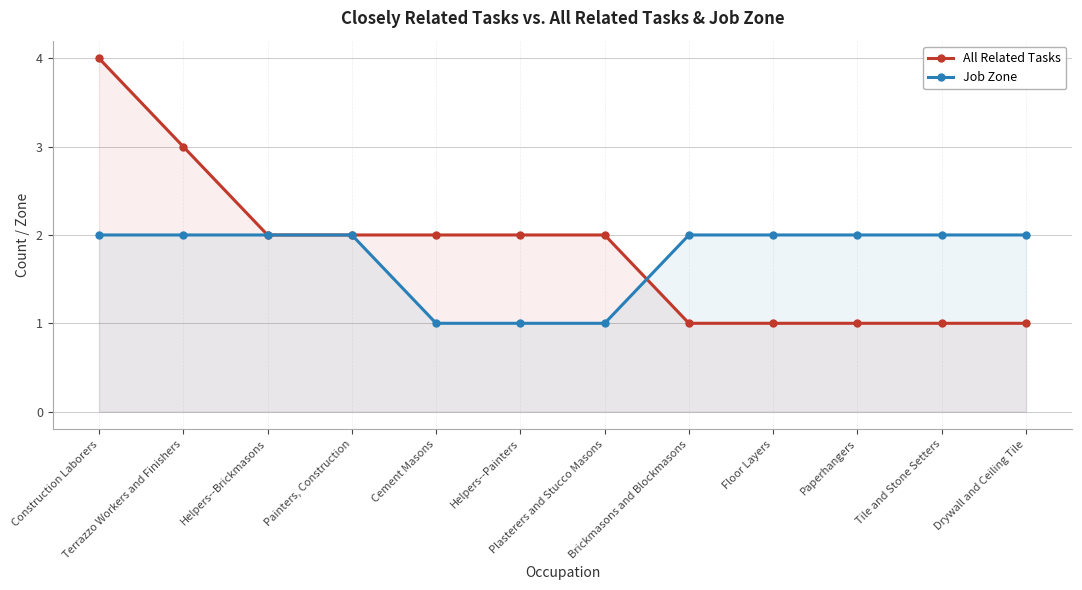

How many data points in All Related Tasks are less than 2?

5